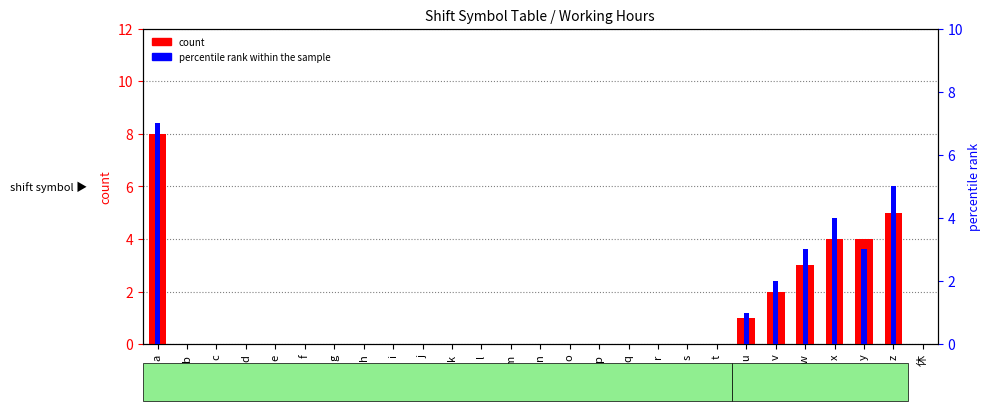

Reading left to right, what are all the values shown in this chart?

count: 8	0	0	0	0	0	0	0	0	0	0	0	0	0	0	0	0	0	0	0	1	2	3	4	4	5	0
percentile rank within the sample: 7	0	0	0	0	0	0	0	0	0	0	0	0	0	0	0	0	0	0	0	1	2	3	4	3	5	0